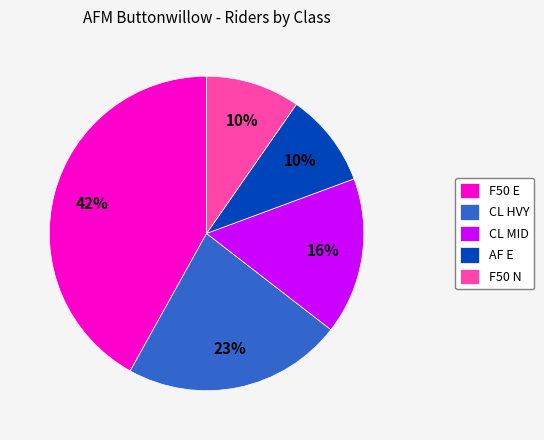

The F50 E slice represents 37% of the pie. True or false?

False